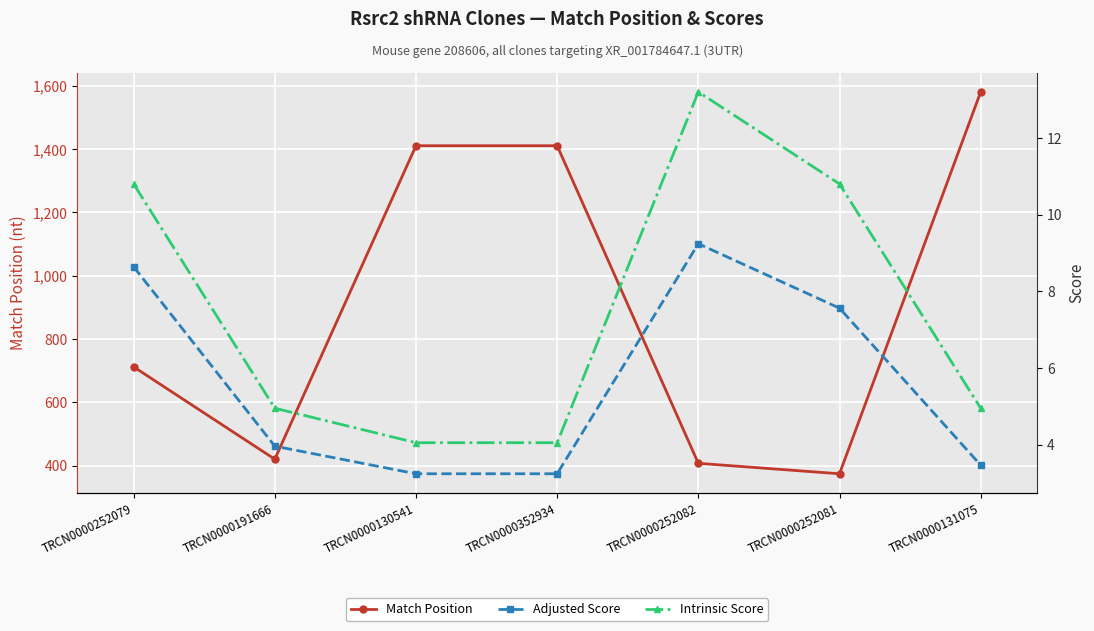

What is the sum of all Intrinsic Score values?

52.8